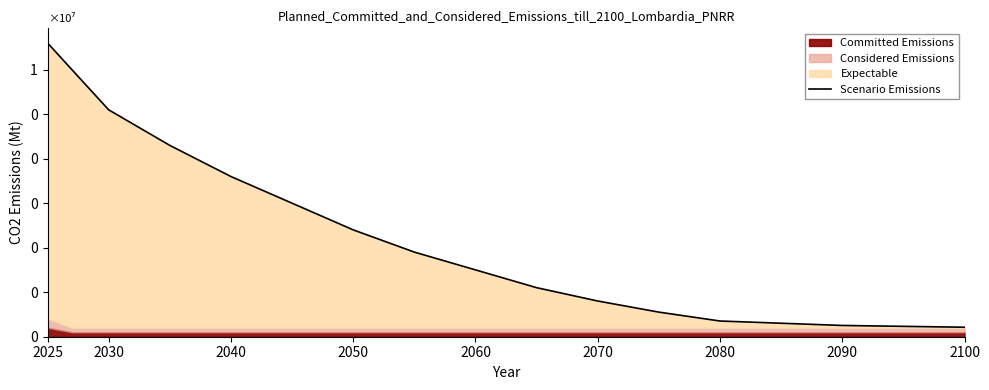

Does the chart display data point markers on the line(s)?

No